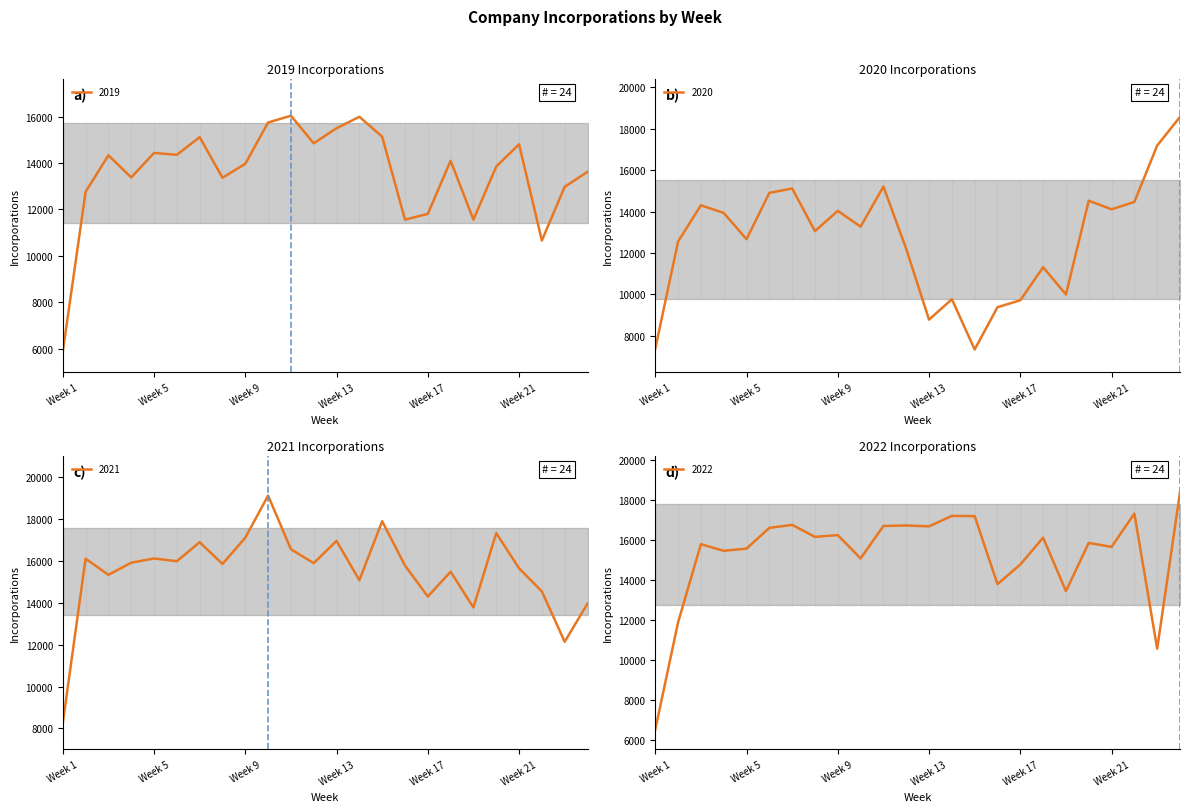

How many distinct data groups are displayed?

4